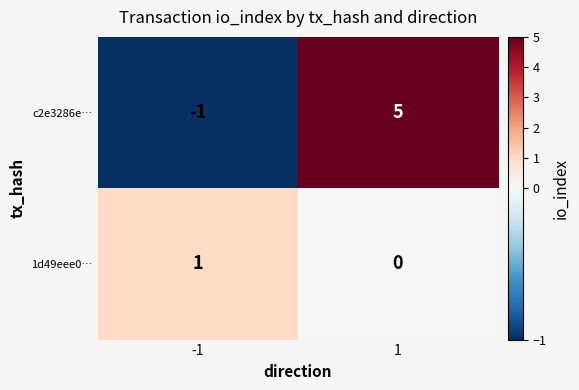

At which category does the chart reach its peak across all series?

1